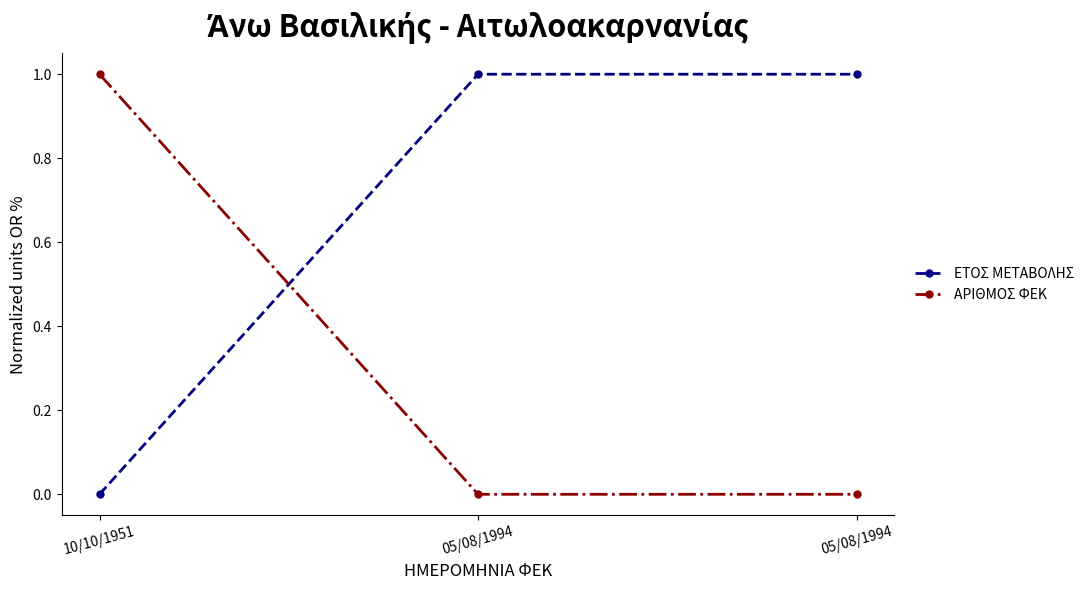

At 05/08/1994, list the series in order from smallest to largest.

ΑΡΙΘΜΟΣ ΦΕΚ, ΕΤΟΣ ΜΕΤΑΒΟΛΗΣ